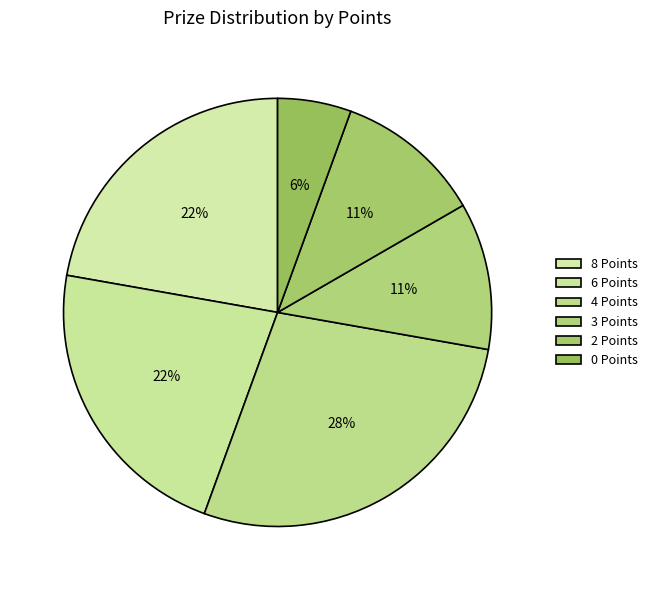

How many segments does this pie chart have?

6